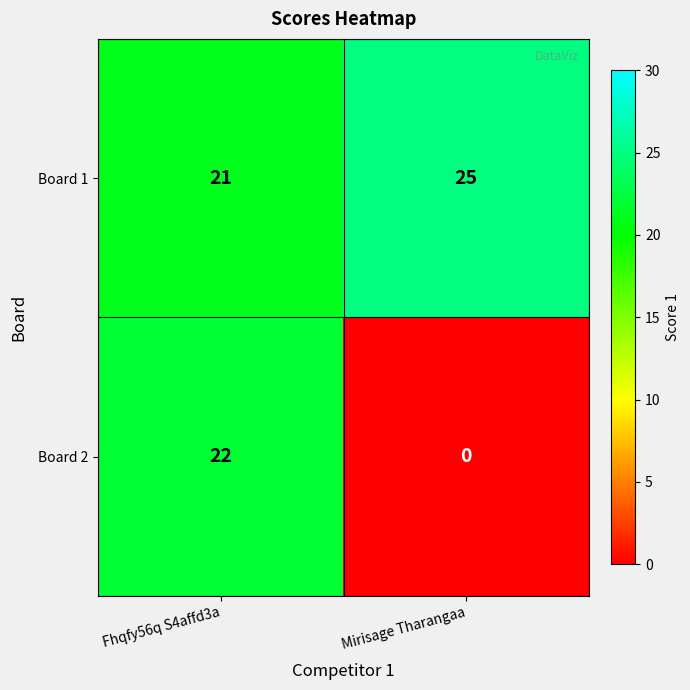

What is the sum of the Board 1 values at Mirisage Tharangaa and Fhqfy56q S4affd3a?

46